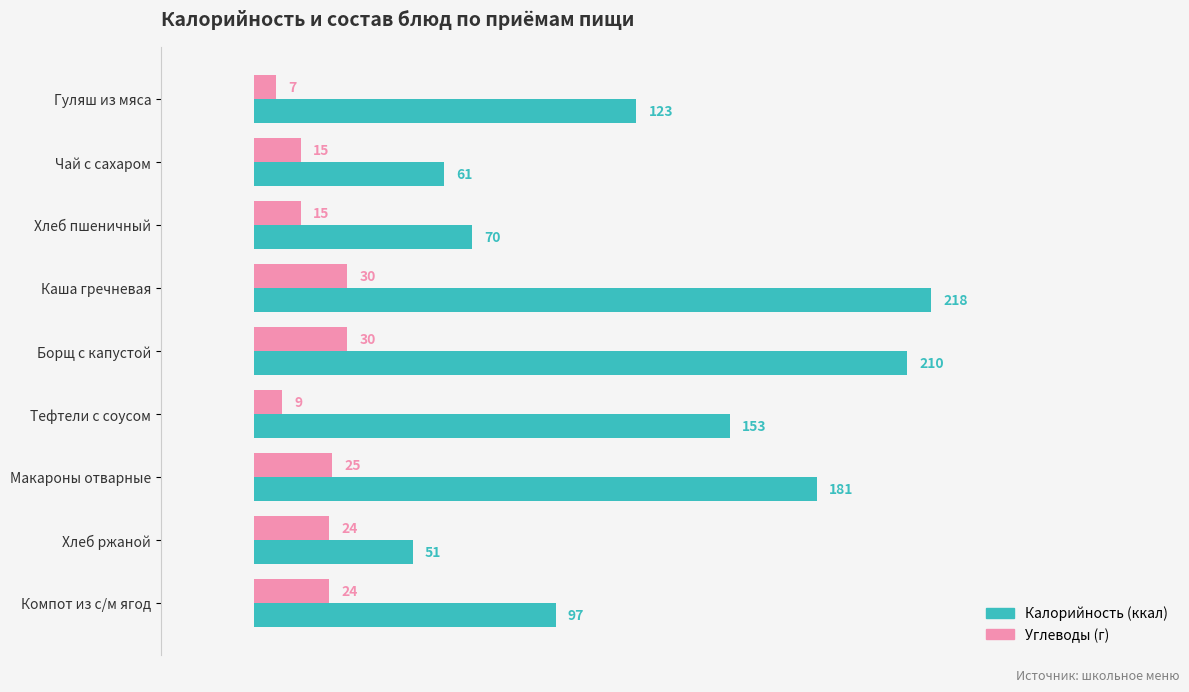

At which category does the chart reach its minimum across all series?

Гуляш из мяса